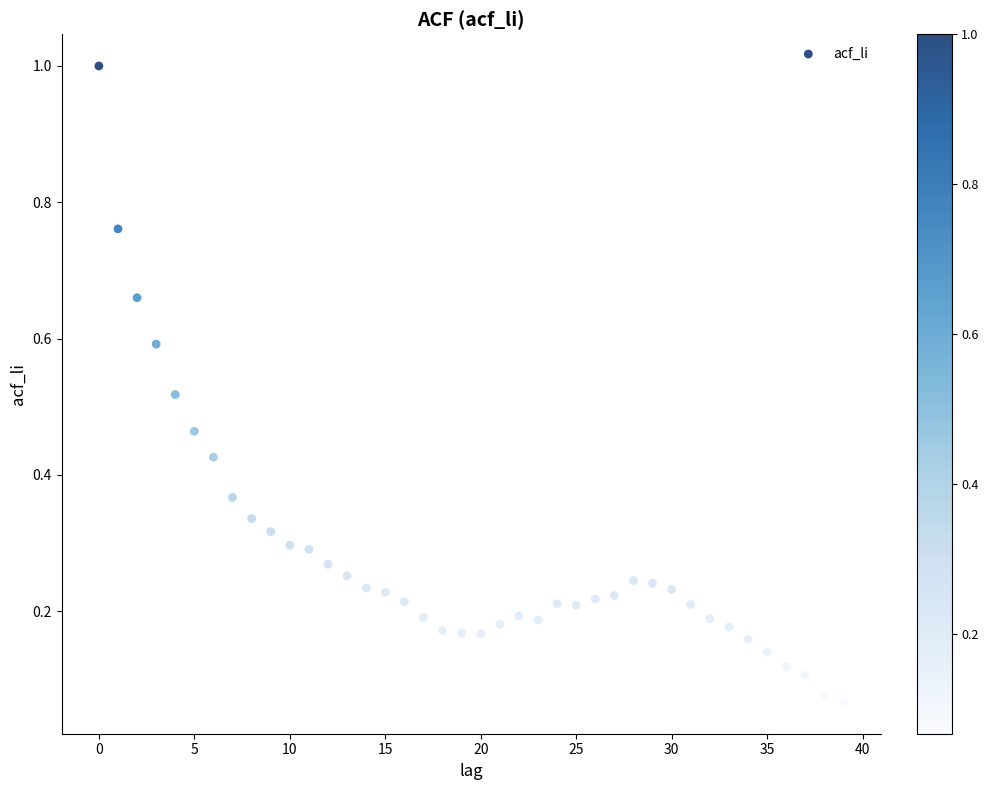

What is the range of Y values (max minus min)?

0.9